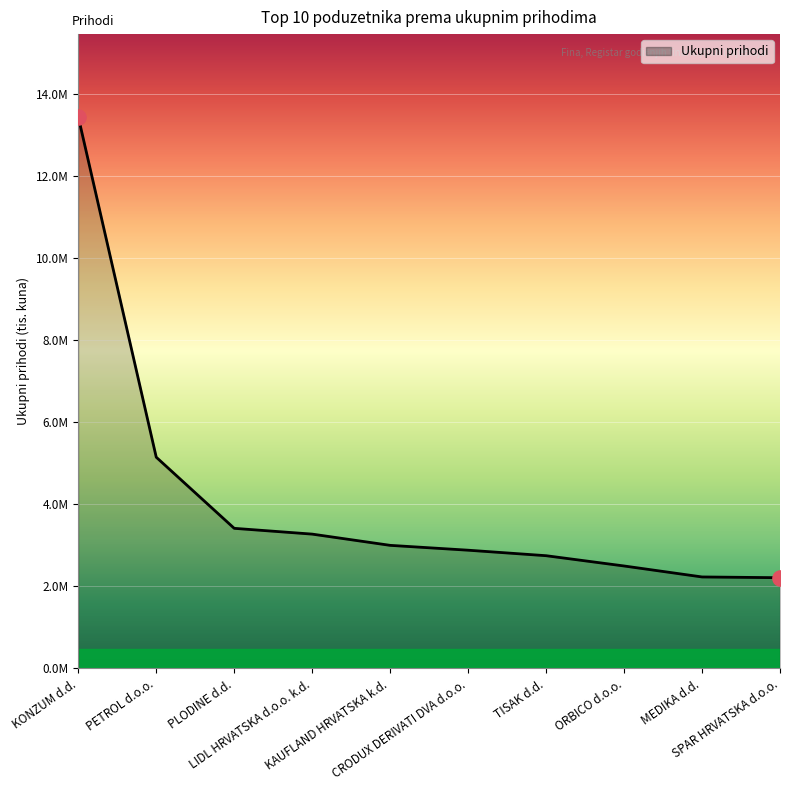

Does the chart have visible grid lines?

Yes